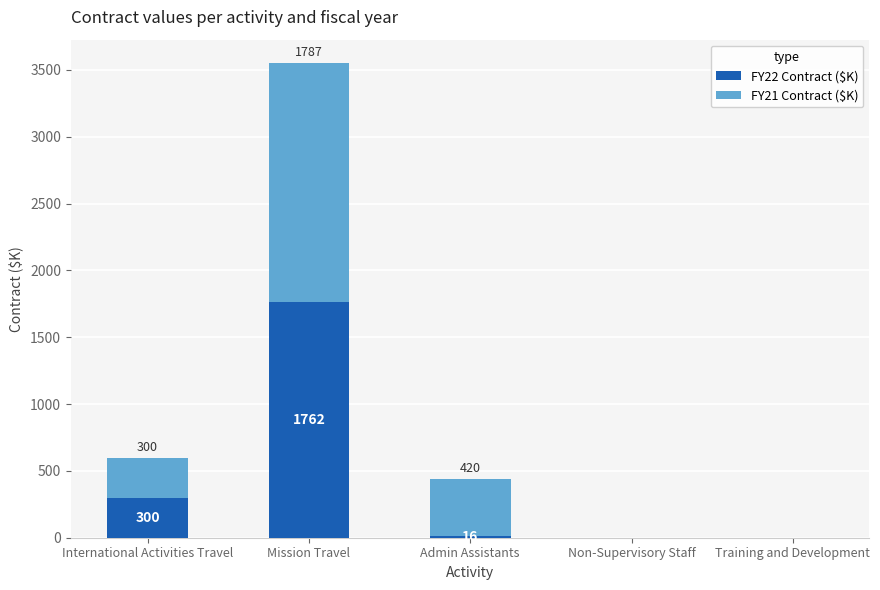

How many data points does each series have?

5